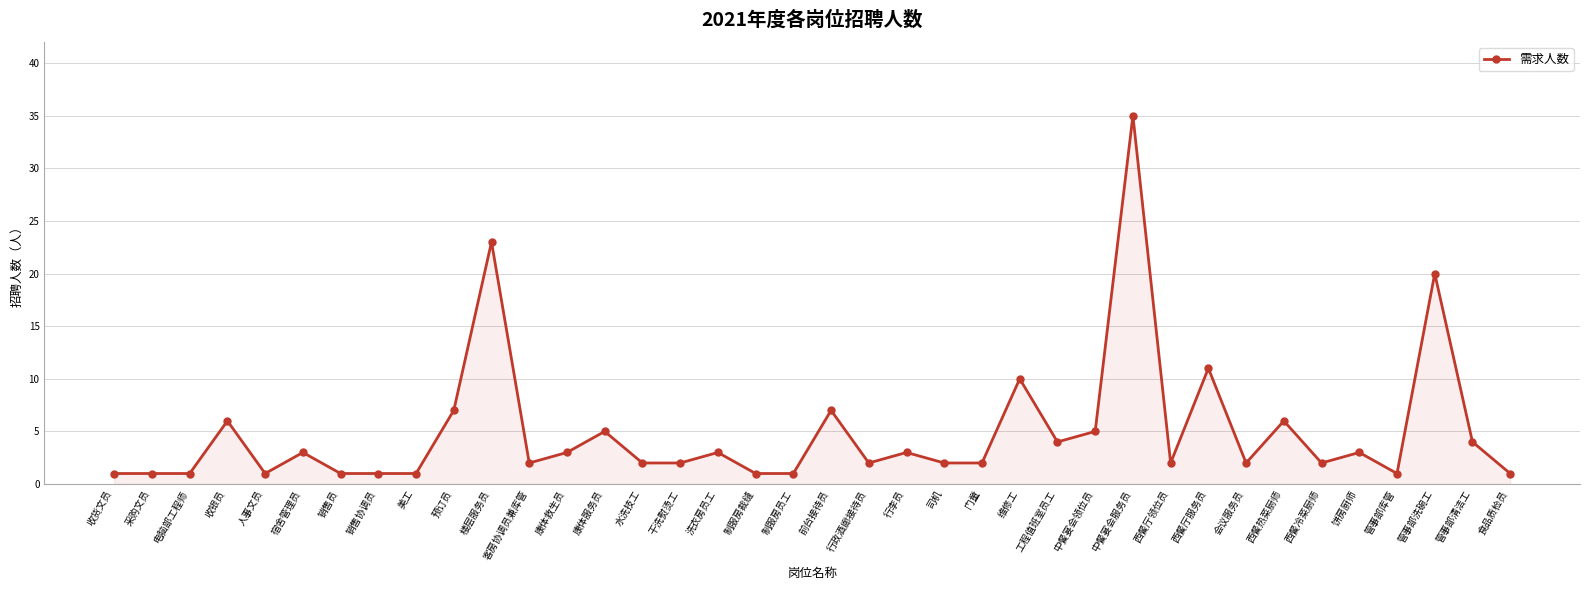

Count the number of data series in this chart.

1